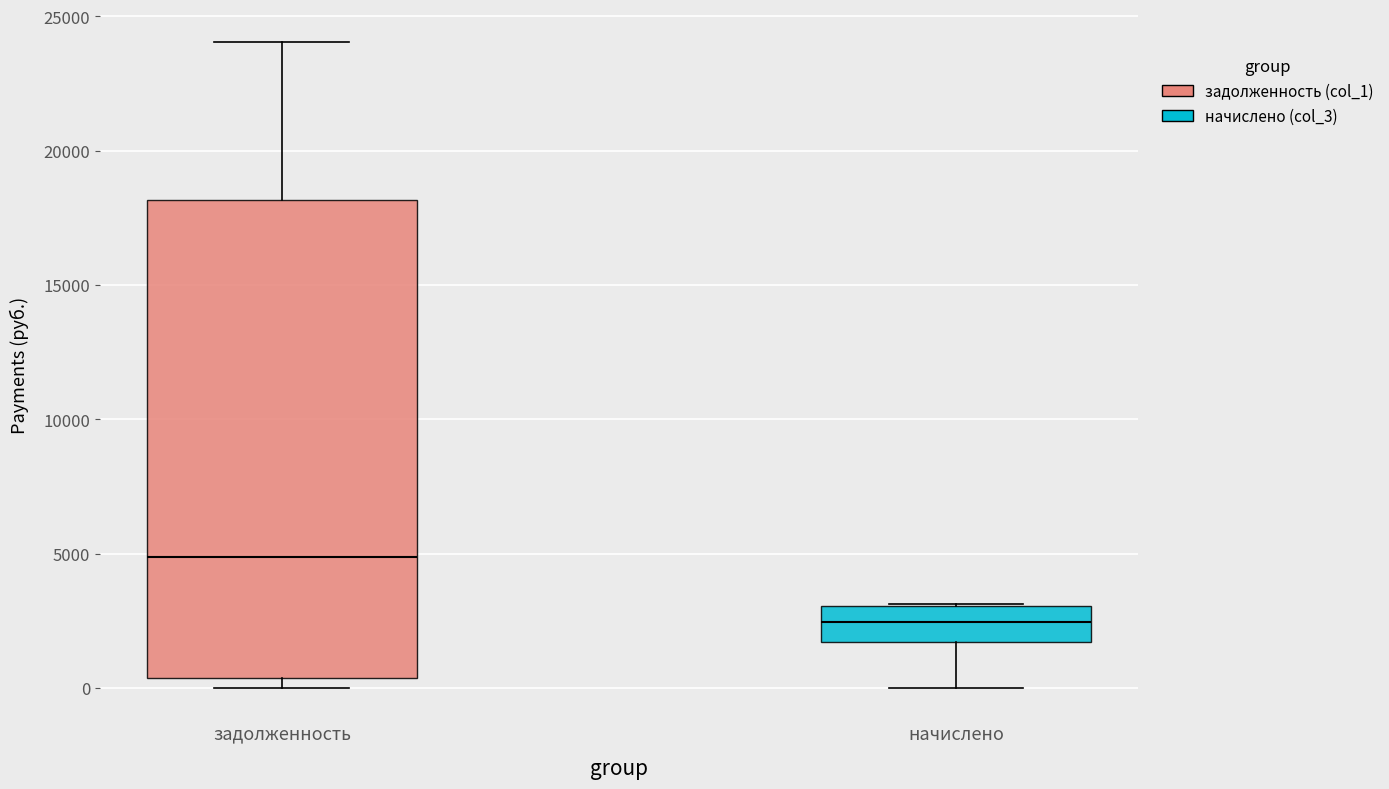

Which box is the tallest, from its lower edge to its upper edge?

задолженность